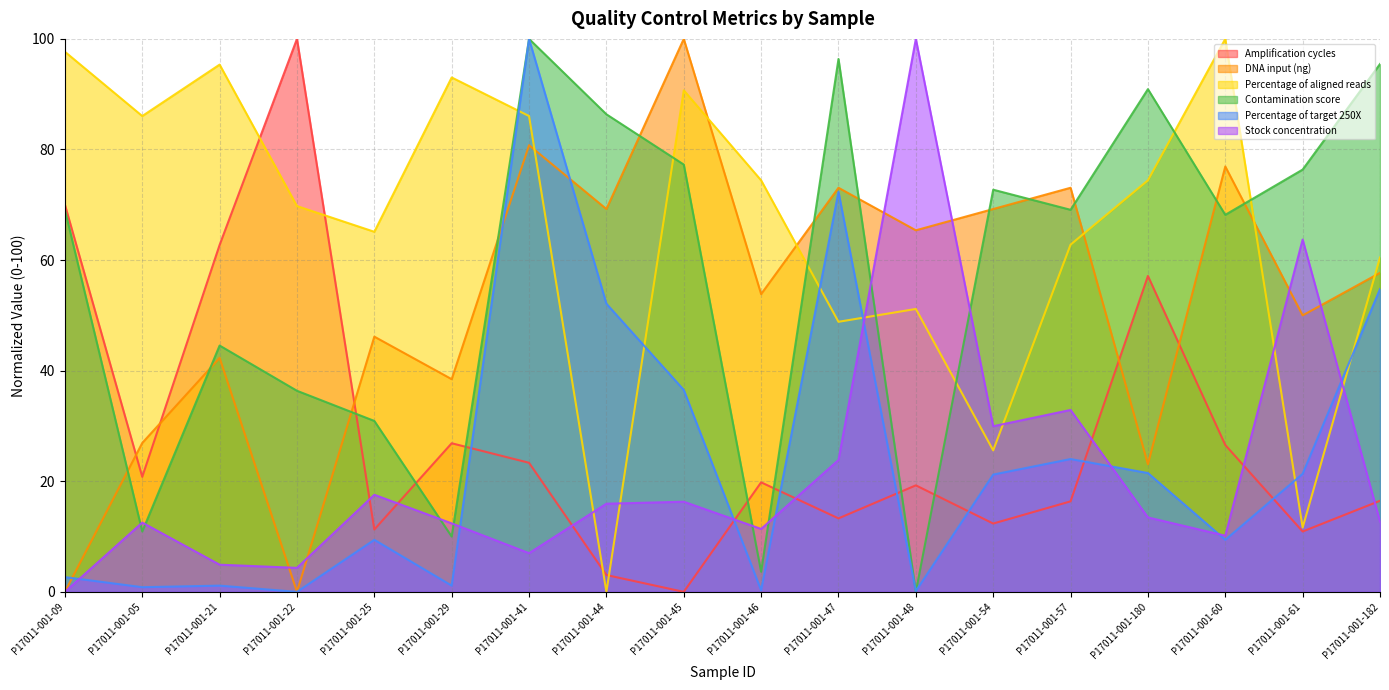

Between P17011-001-47 and P17011-001-182, which series saw the biggest shift?

Percentage of target 250X